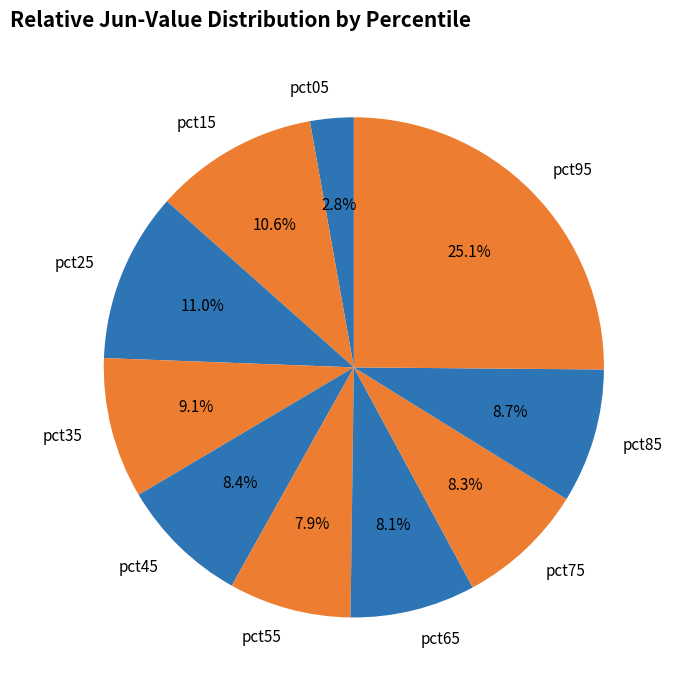

Combined, what portion of the pie is pct35 and pct25?

20.1%